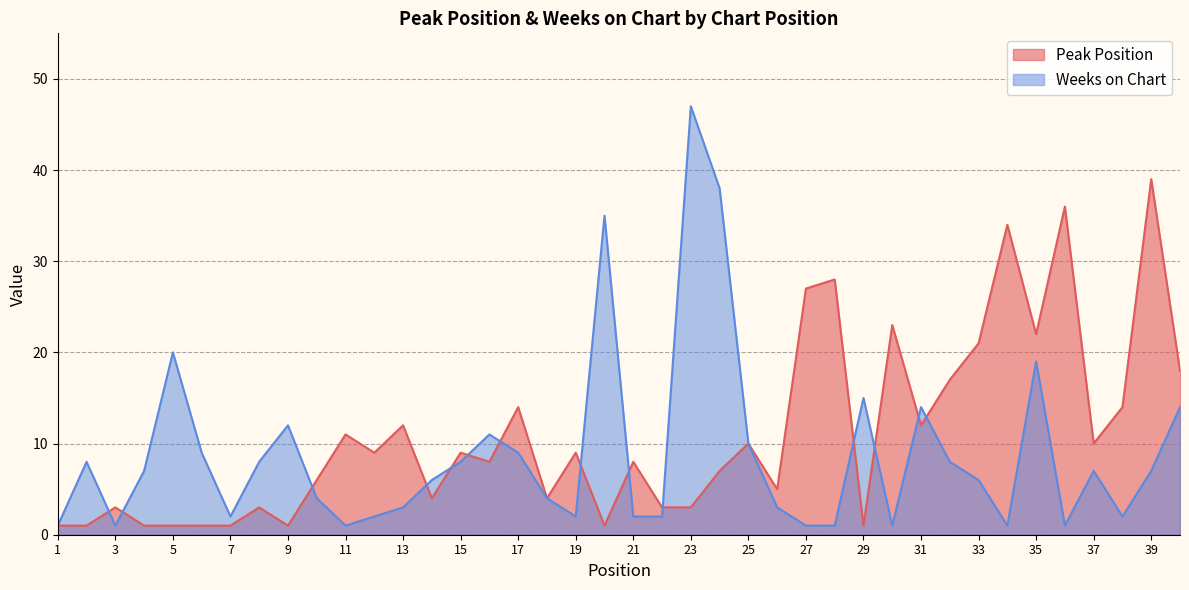

True or false: Weeks on Chart and Peak Position cross at least once.

True